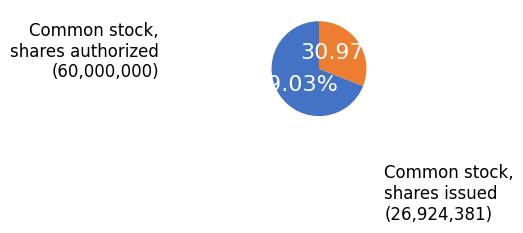

Is there a majority slice in this chart?

Yes